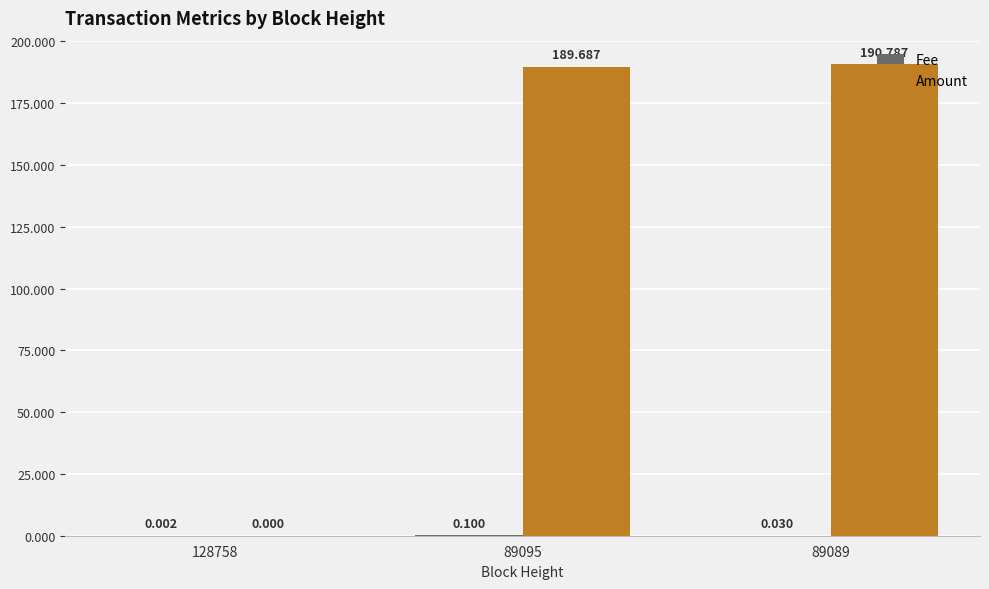

Read the Amount value at 89095.

189.7